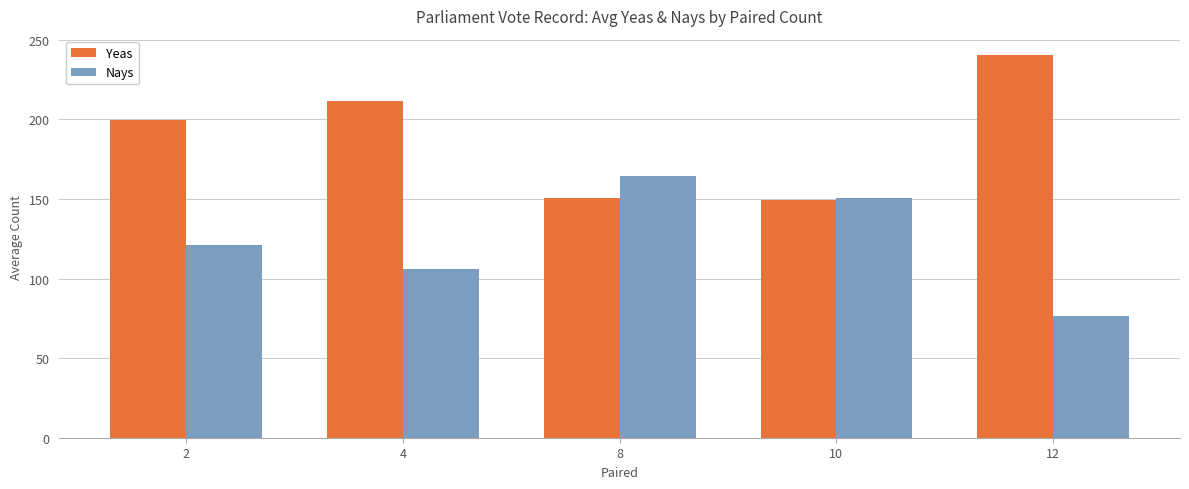

What is the value of the Yeas bar at the 5th from the left?

240.5